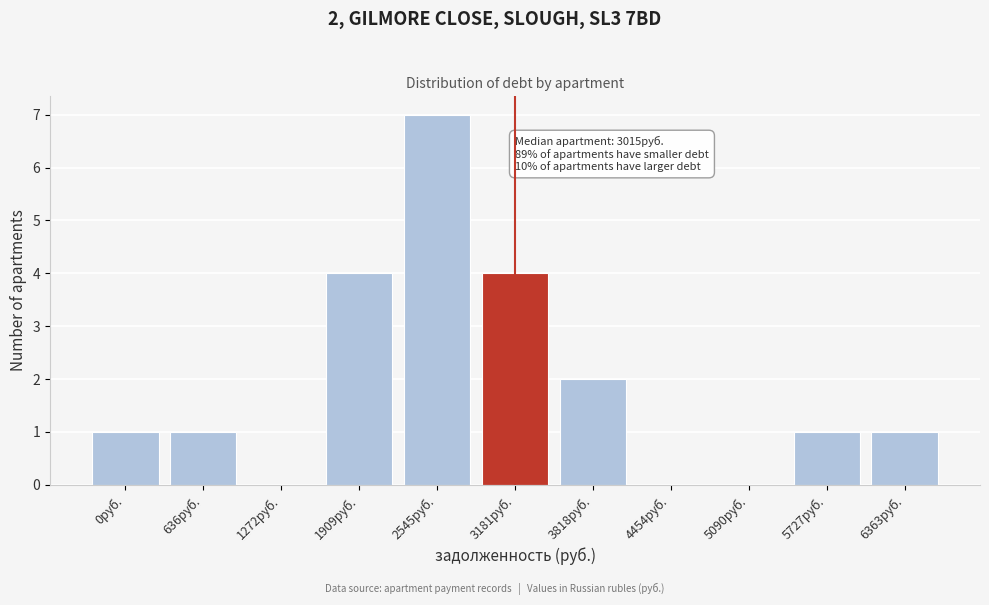

Reading left to right, what are all the values shown in this chart?

0руб.=1	636руб.=1	1272руб.=0	1909руб.=4	2545руб.=7	3181руб.=4	3818руб.=2	4454руб.=0	5090руб.=0	5727руб.=1	6363руб.=1